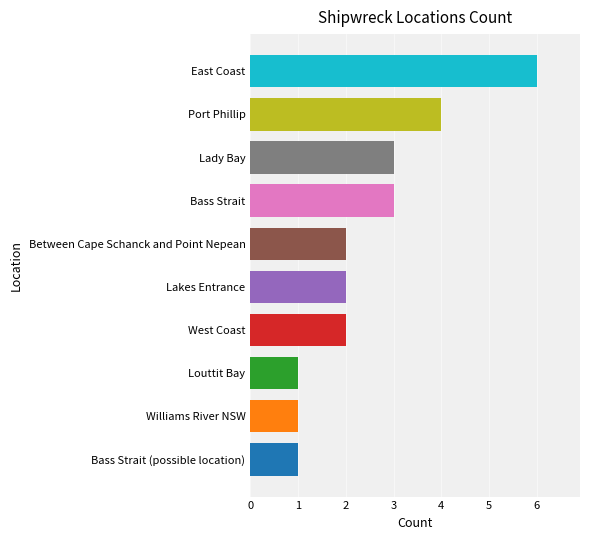

Reading top to bottom, transcribe all the data shown in this chart.

6	4	3	3	2	2	2	1	1	1